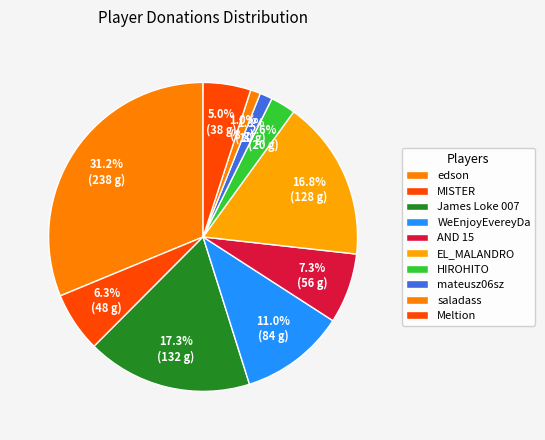

The MISTER slice represents 6% of the pie. True or false?

True